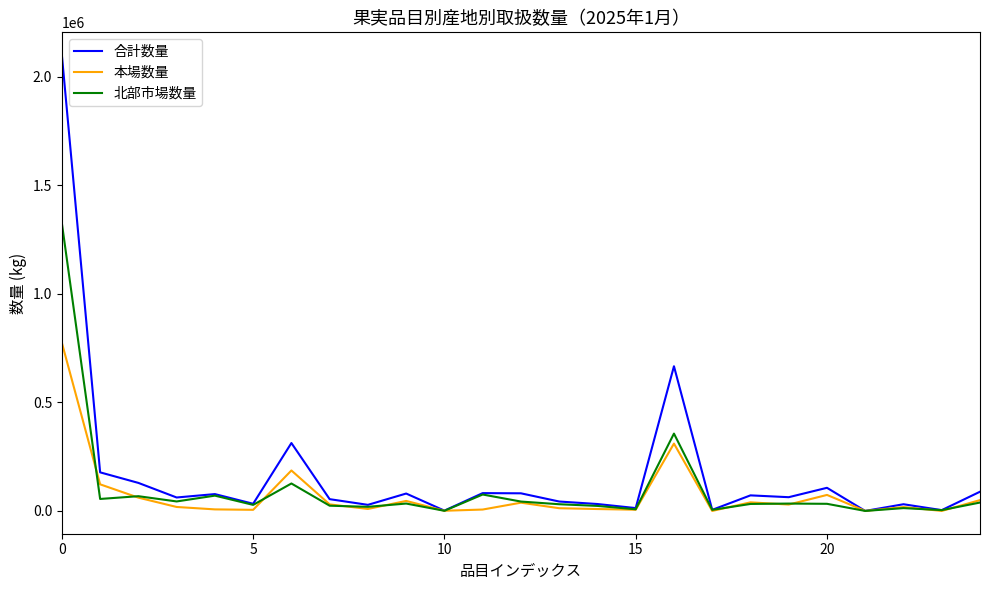

Which series has the largest total across all categories?

合計数量